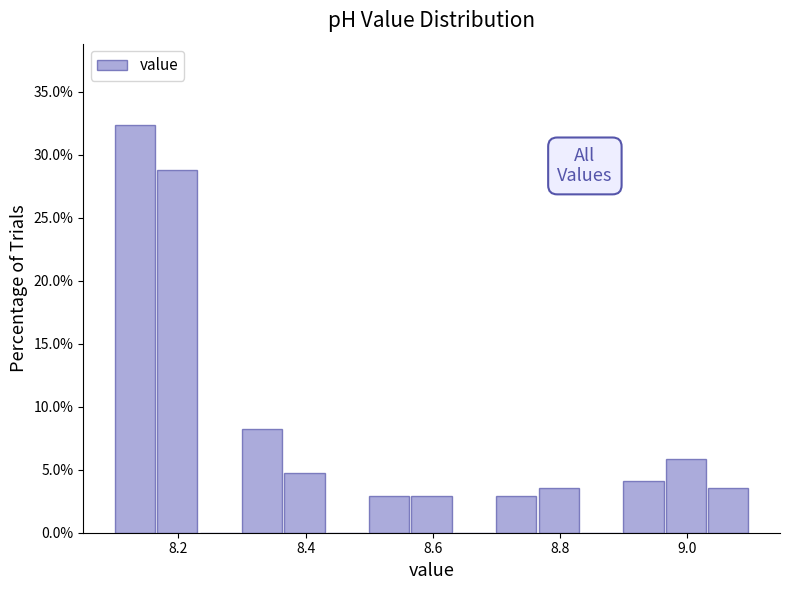

Read against the x-axis, roughly where is the centre of the tallest bar?

8.14